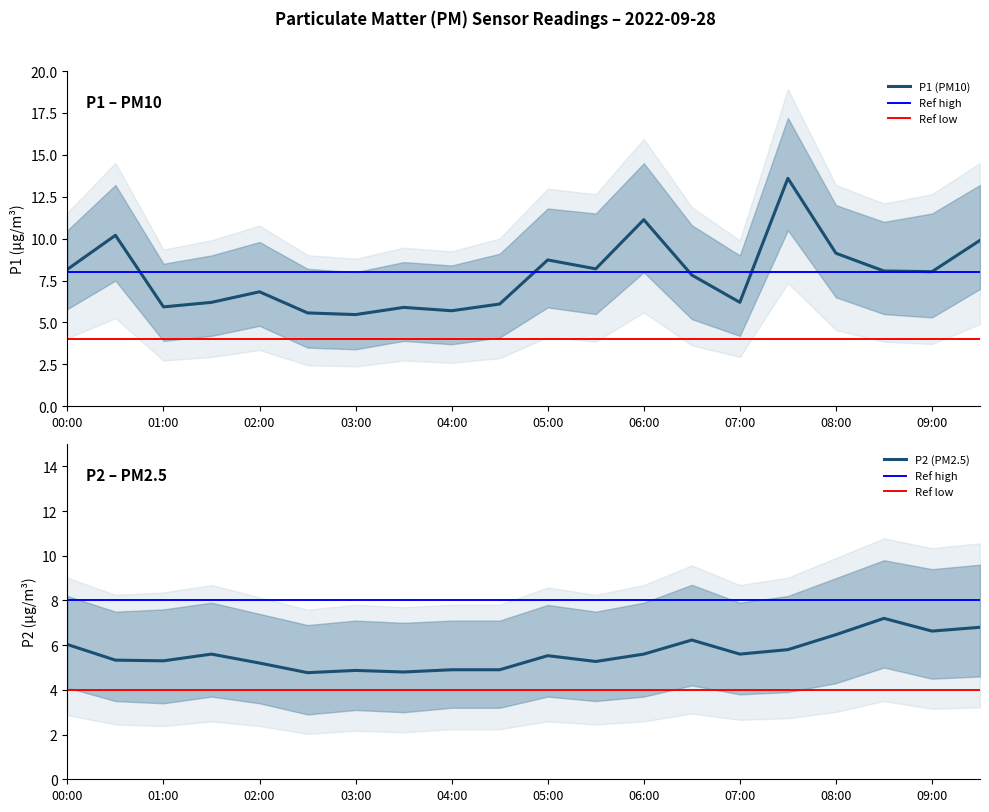

What is the label of the 5th point from the left?

02:00